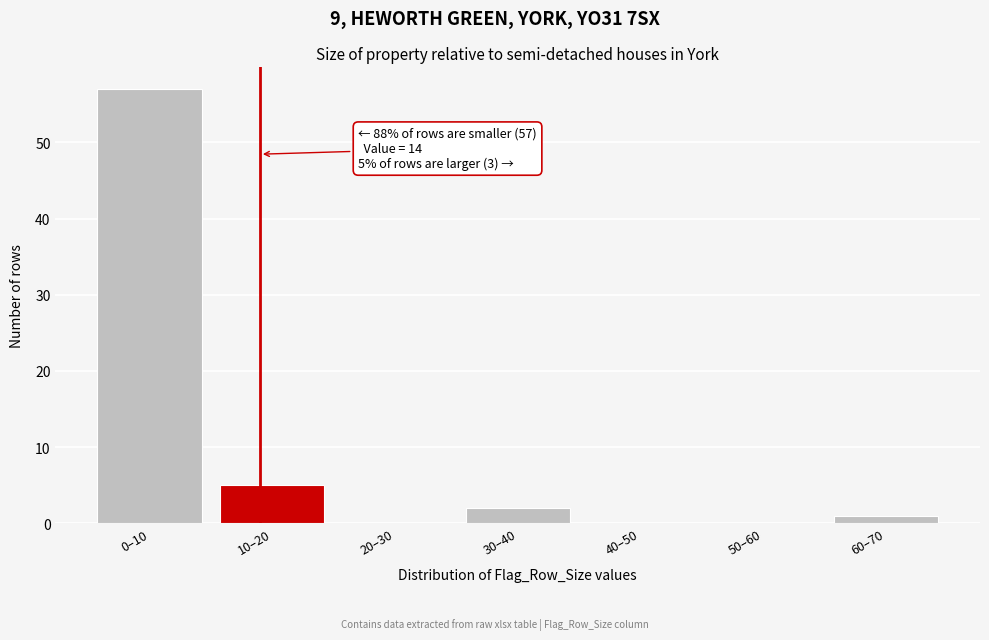

Reading right to left, extract all data points from this chart.

60–70=1	50–60=0	40–50=0	30–40=2	20–30=0	10–20=5	0–10=57